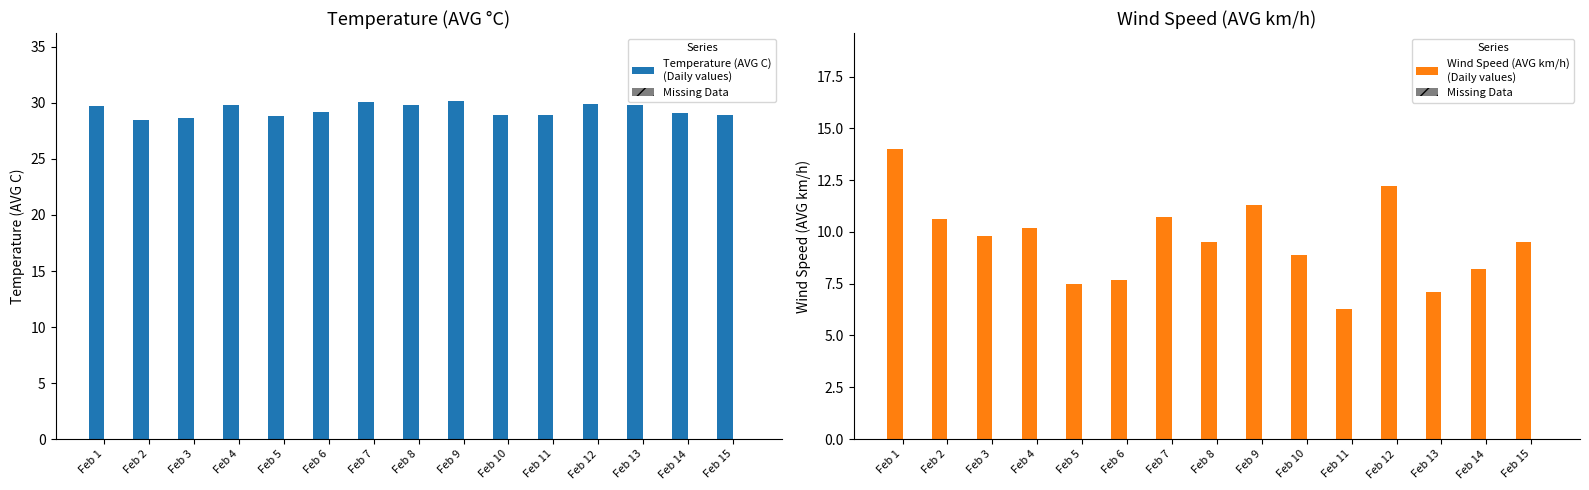

What is the minimum value for Temperature (AVG C)
(Daily values)?

28.5